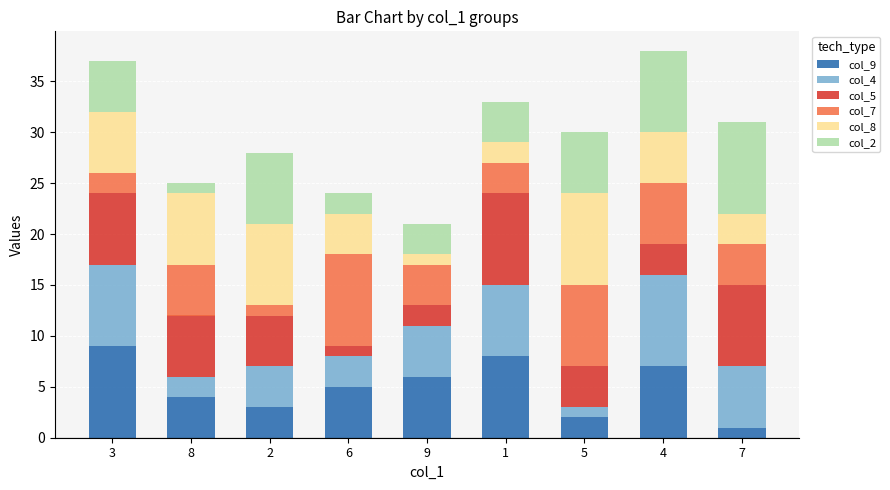

How many bars are there in total?

9